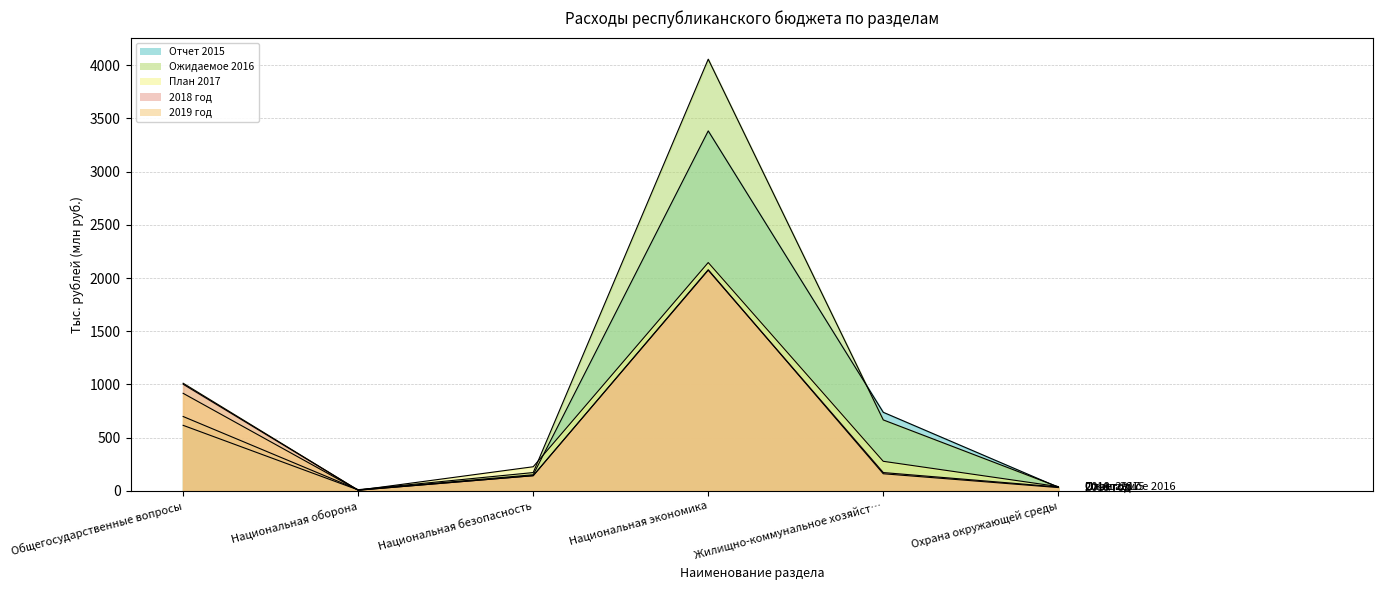

Is it true that План 2017 equals 227.4 at Национальная безопасность?

True